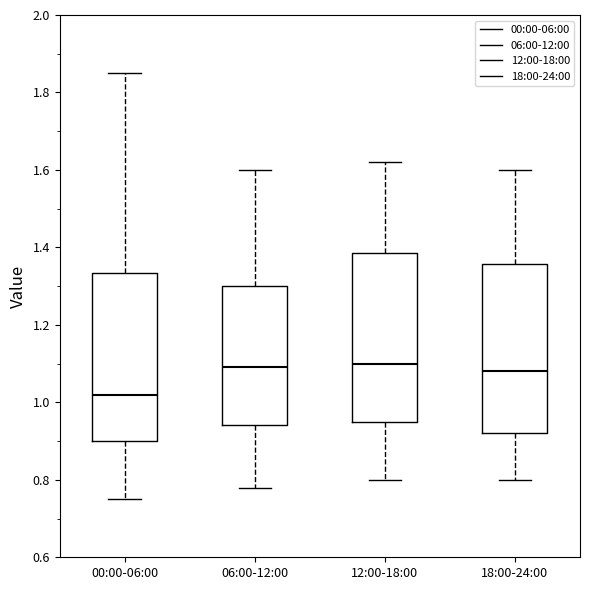

Reading left to right, transcribe this box plot: for each box, give where its median line is, the range the box spans, and where its two whiskers end, as read against the y-axis. The values are not printed on the chart, so give them approximately, as read against the axis.

00:00-06:00: median 1.02, box 0.90 to 1.34, whiskers 0.76 to 1.86
06:00-12:00: median 1.10, box 0.94 to 1.30, whiskers 0.78 to 1.60
12:00-18:00: median 1.10, box 0.96 to 1.38, whiskers 0.80 to 1.62
18:00-24:00: median 1.08, box 0.92 to 1.36, whiskers 0.80 to 1.60